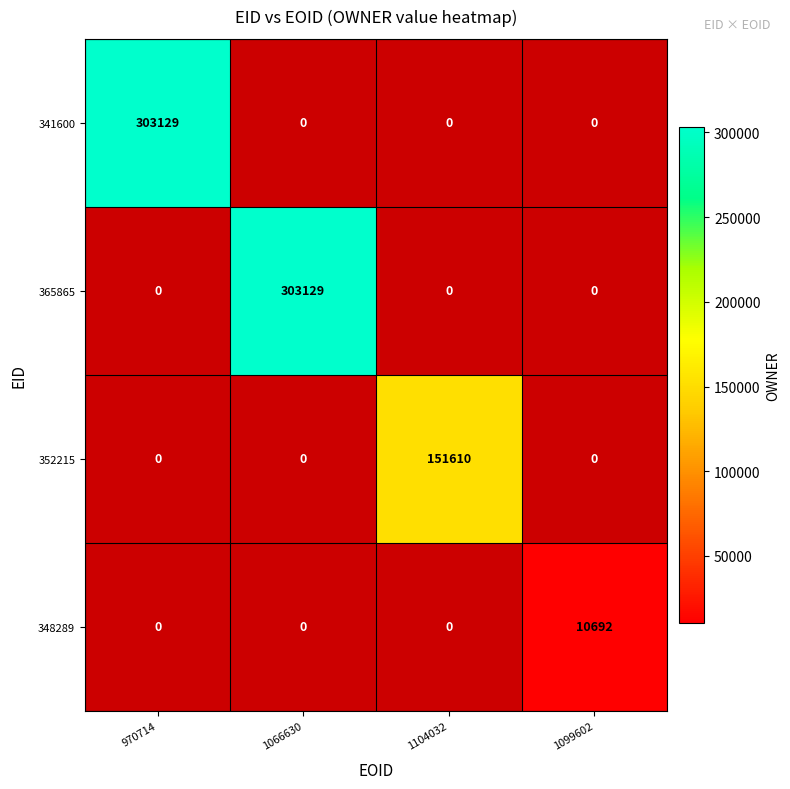

How many data points does each series have?

4